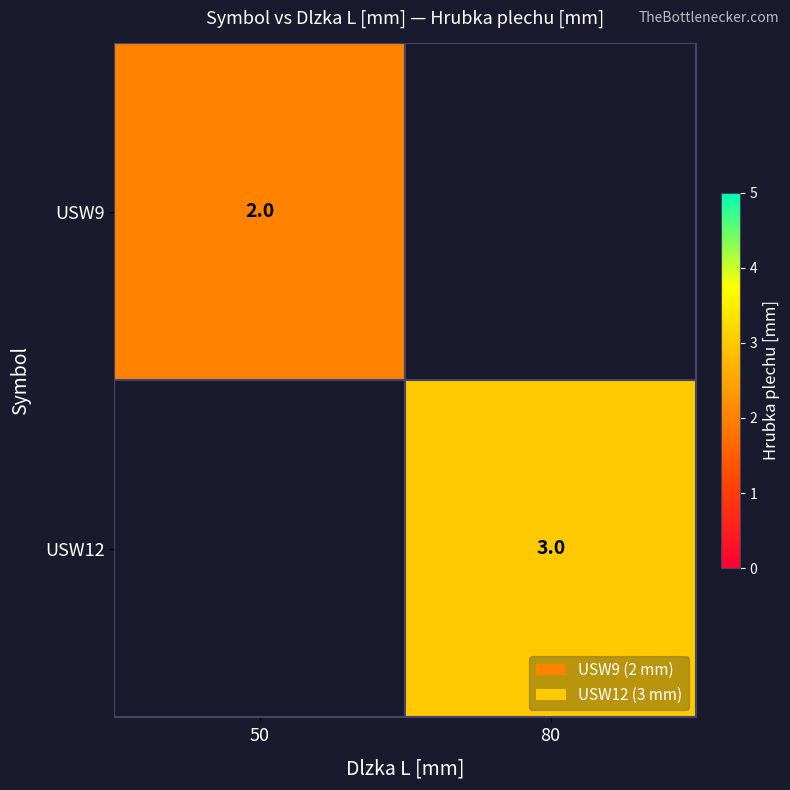

True or false: USW9 has a value of 3 at 50.

False